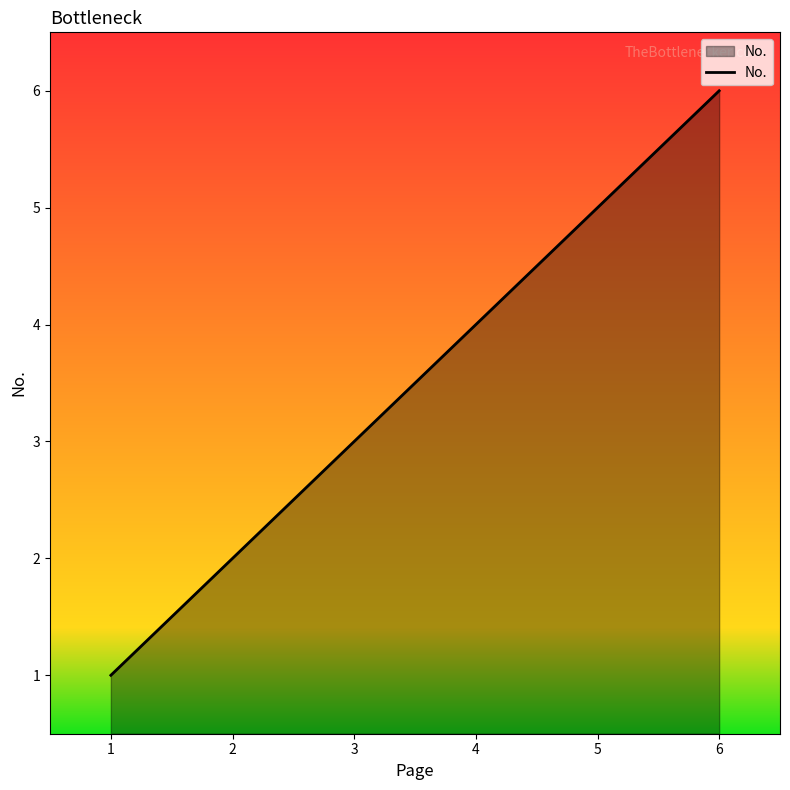

Count the number of data series in this chart.

1